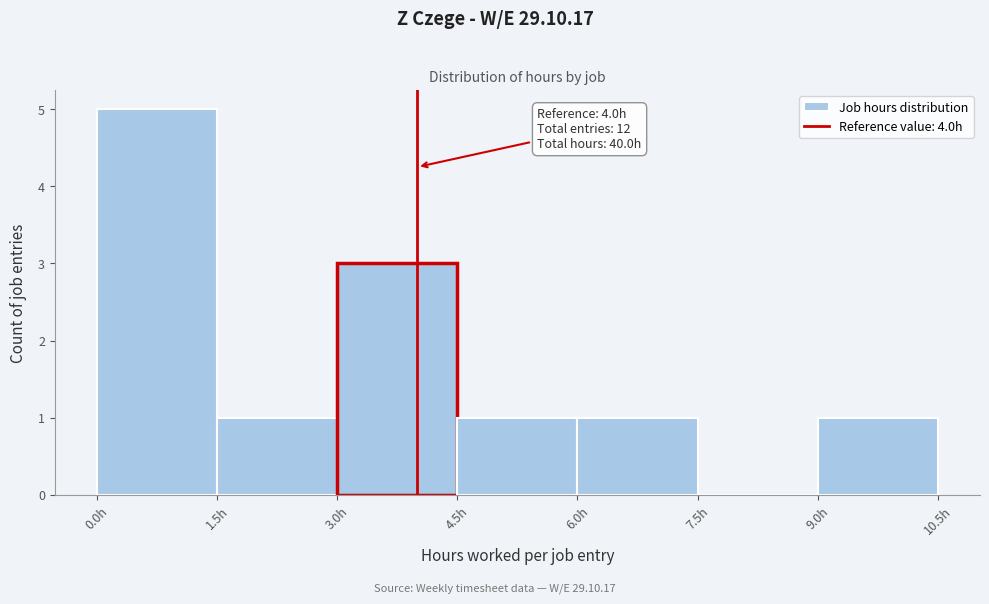

Which range on the x-axis has the tallest bar?

0.0 to 1.5